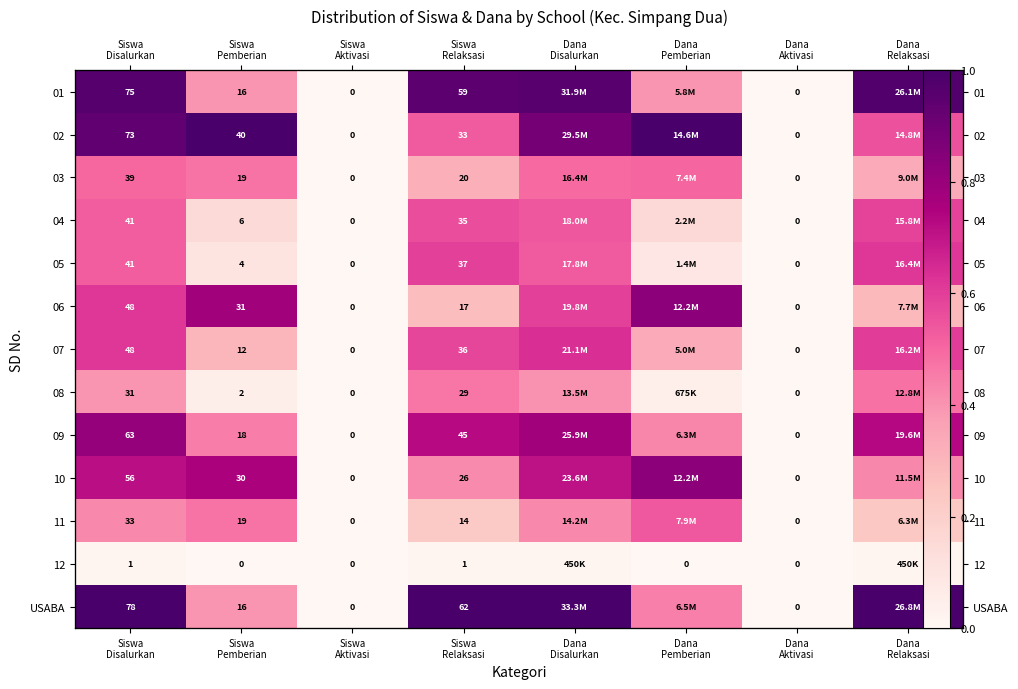

Is the value of USABA at Siswa Relaksasi greater than the value of 02 at Siswa Pemberian?

No